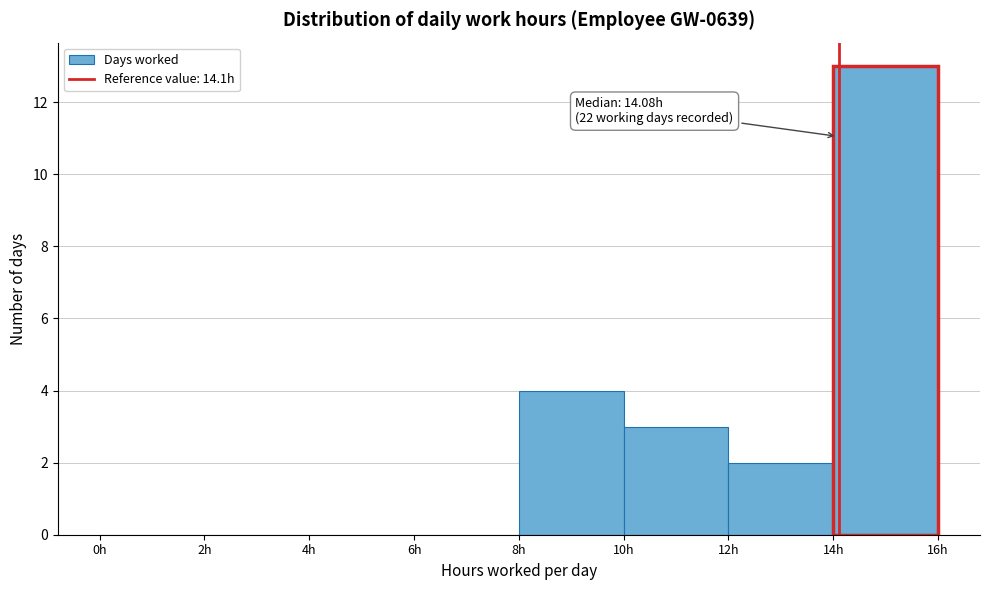

Over which range of the x-axis is the bar tallest?

14 to 16